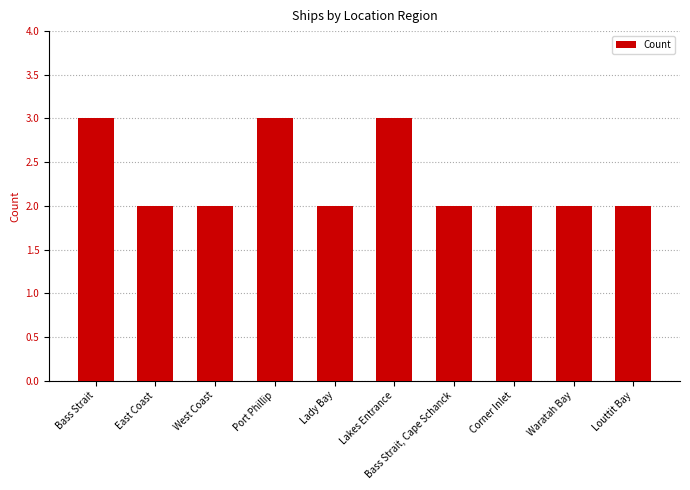

Approximately how many times larger is the value at East Coast compared to Bass Strait?

0.7